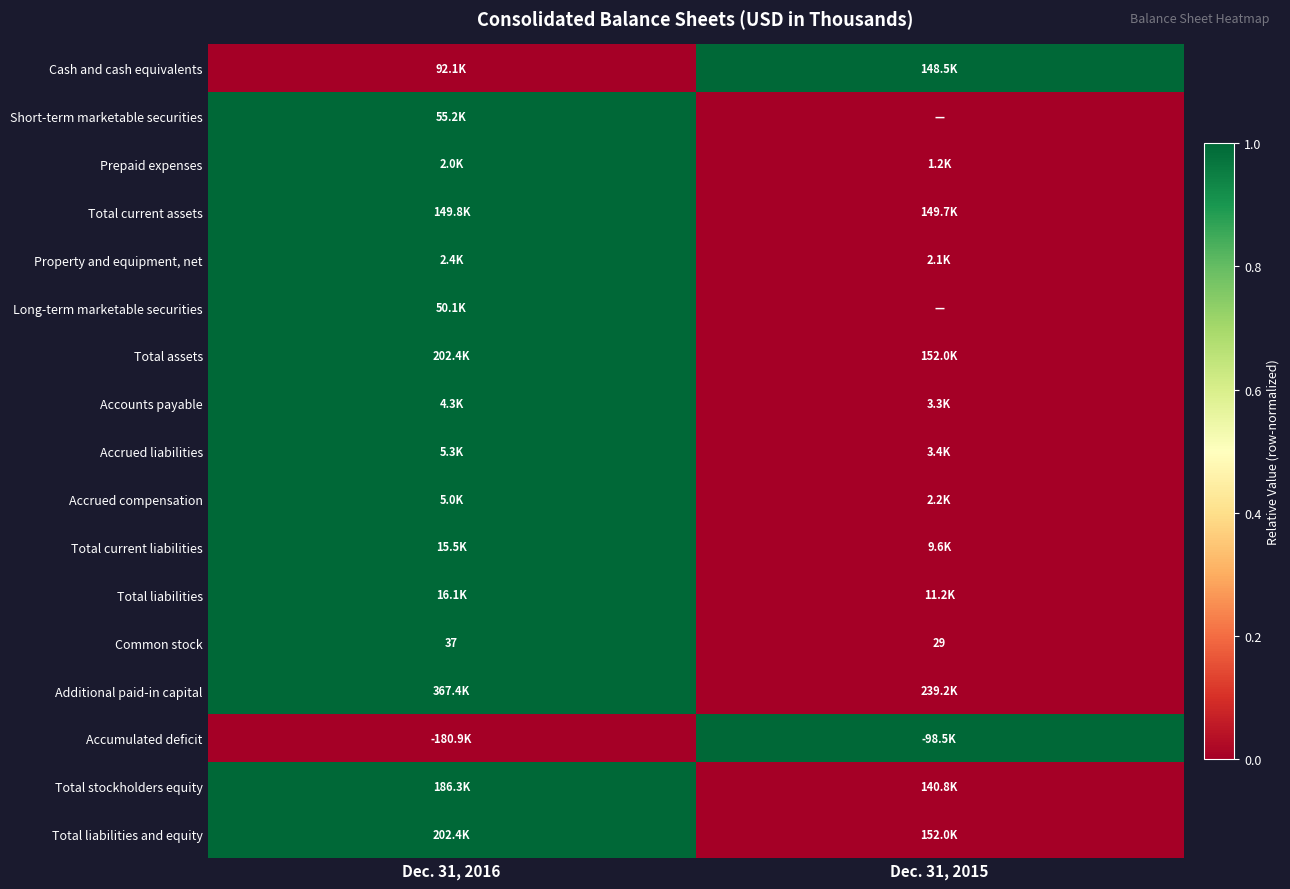

List the labels in order of Common stock value, largest first.

Dec. 31, 2016, Dec. 31, 2015